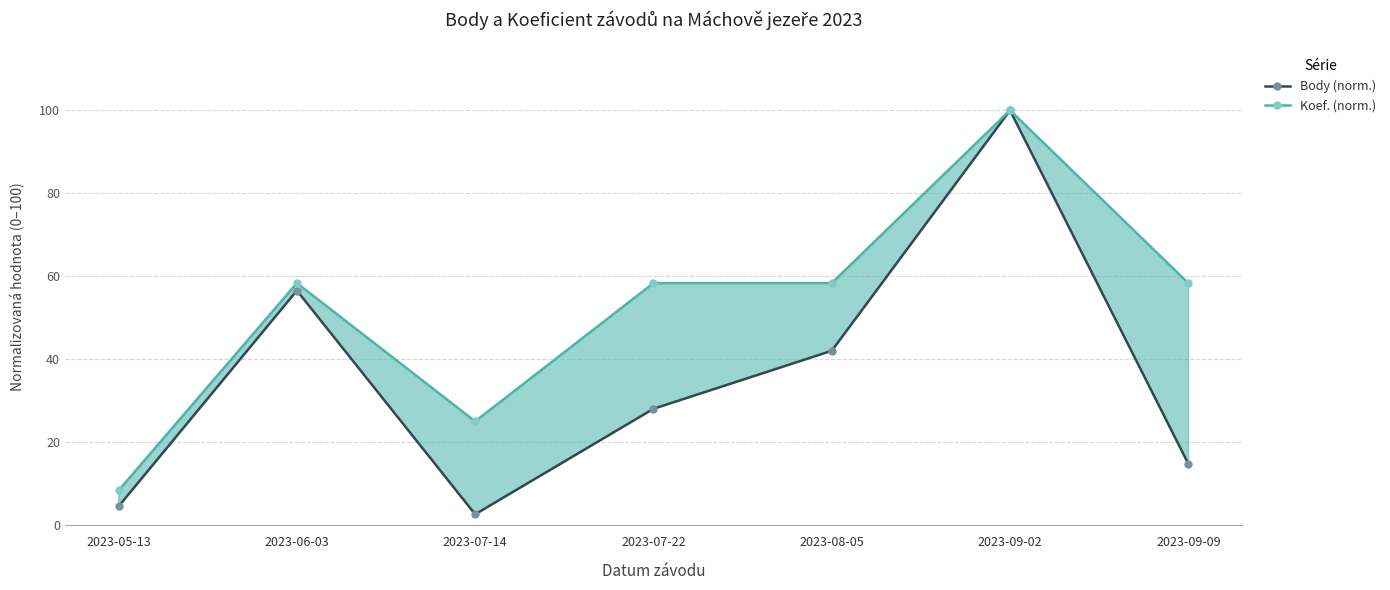

Between 2023-05-13 and 2023-07-14, which series saw the biggest shift?

Koef. (norm.)